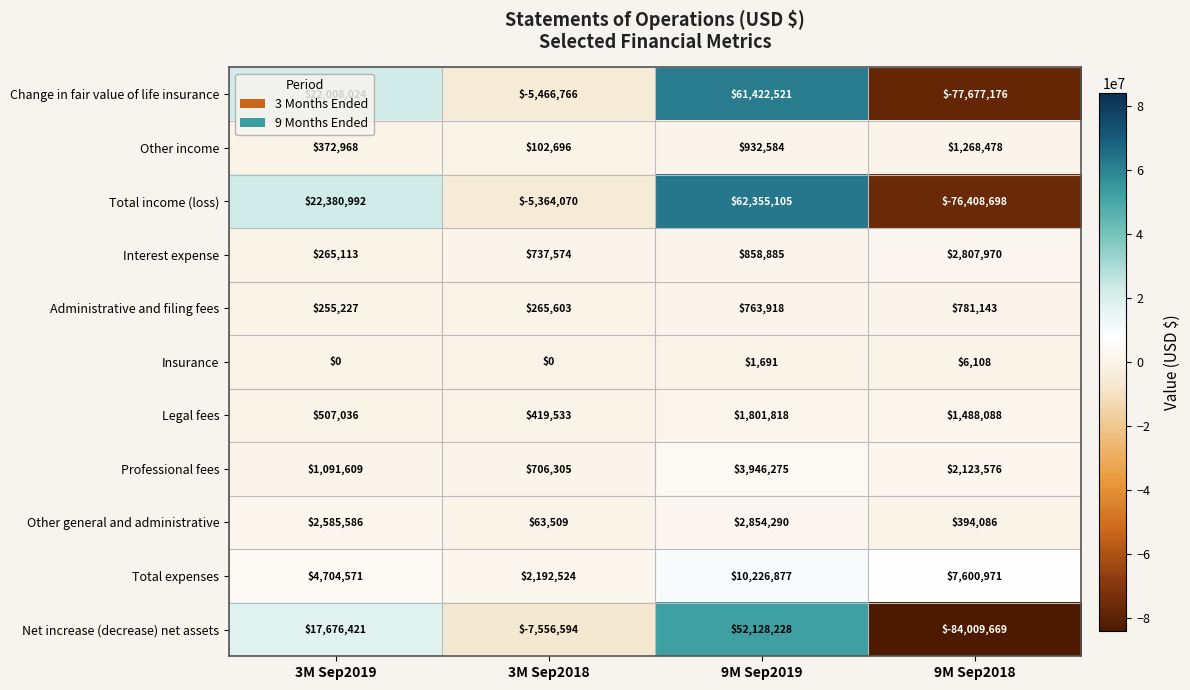

List the series in order of their peak value, highest first.

Total income (loss), Change in fair value of life insurance, Net increase (decrease) net assets, Total expenses, Professional fees, Other general and administrative, Interest expense, Legal fees, Other income, Administrative and filing fees, Insurance